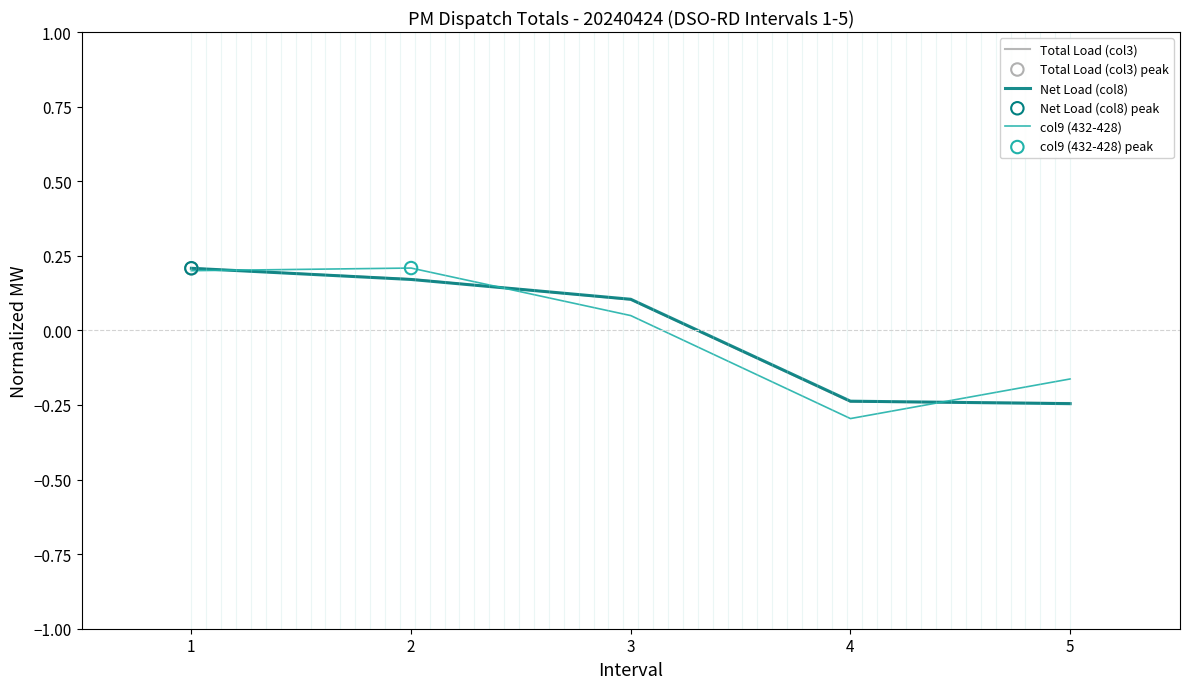

Between 2 and 4, which series saw the biggest shift?

col9 (432-428)